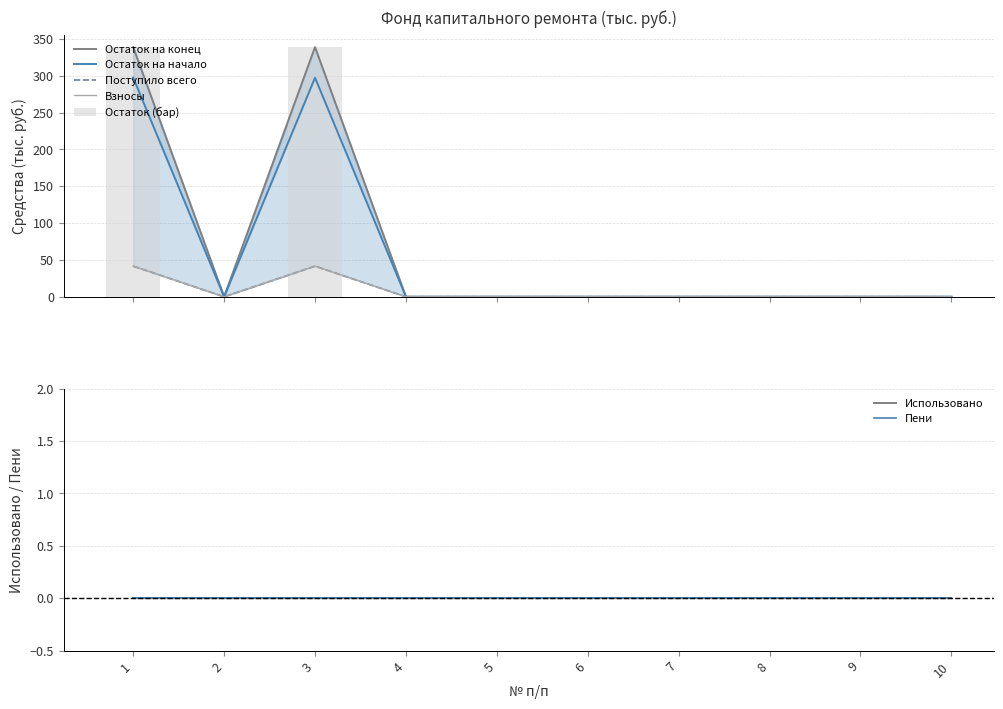

How many data points in Остаток на начало are above 0?

2